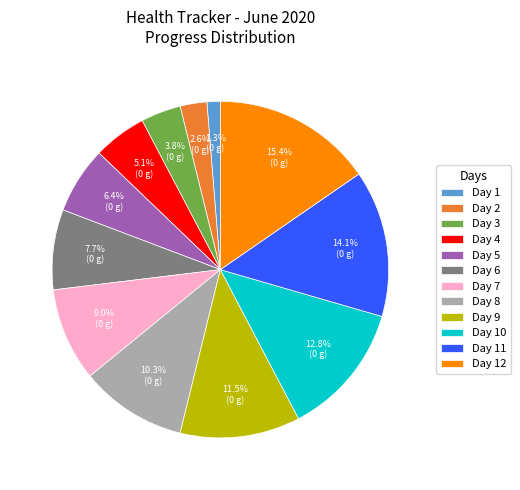

Which category has the biggest portion of the pie?

Day 12